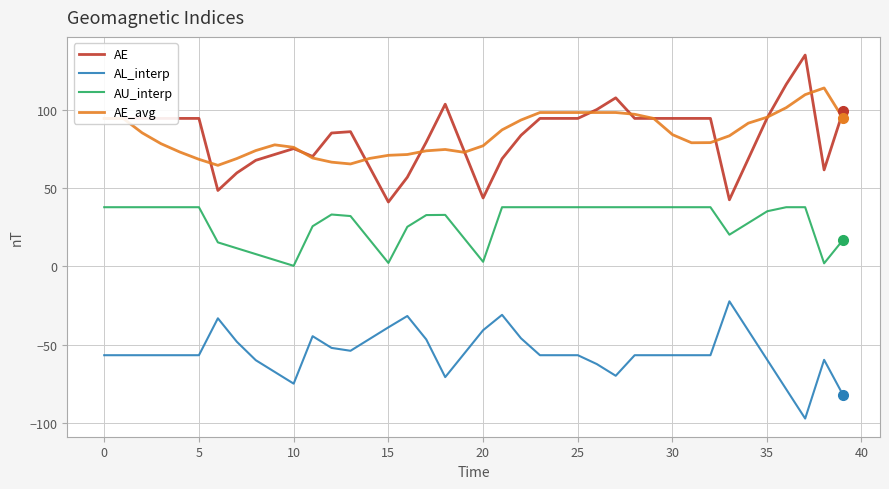

What are all the series names shown in the legend?

AE, AL_interp, AU_interp, AE_avg